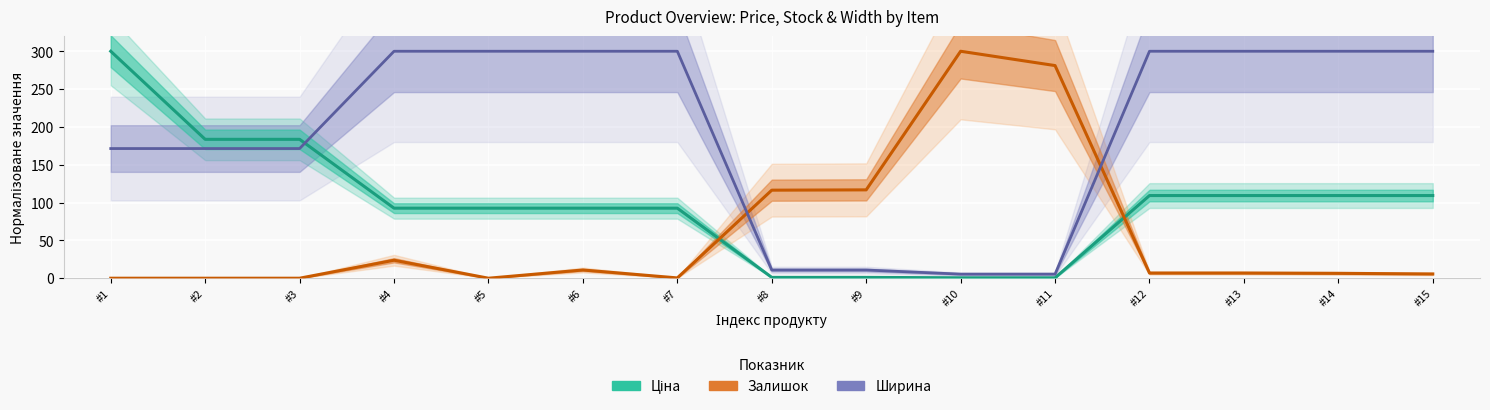

What is the sum of the Ширина (норм.) values at #12 and #8?

310.8